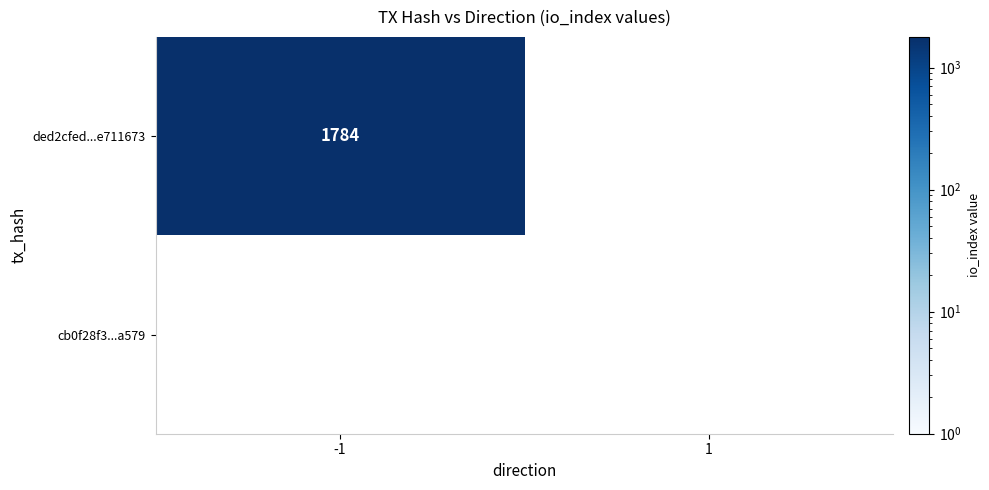

Which series has the largest total across all categories?

ded2cfedbc61bf24aece55aec0943c66e711673